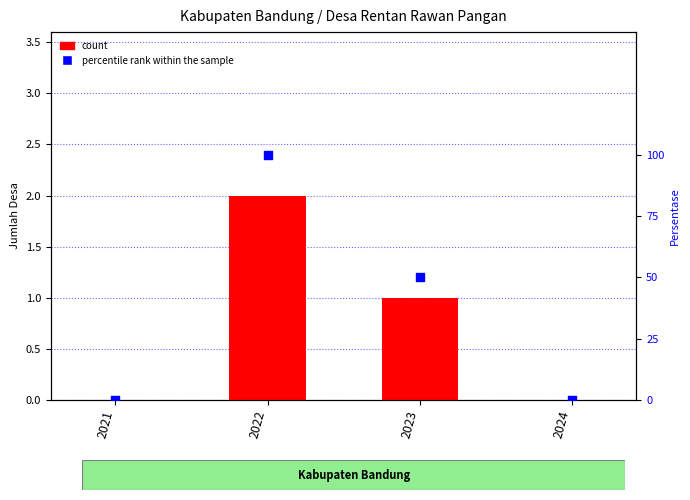

At how many categories does at least one series exceed 96?

1